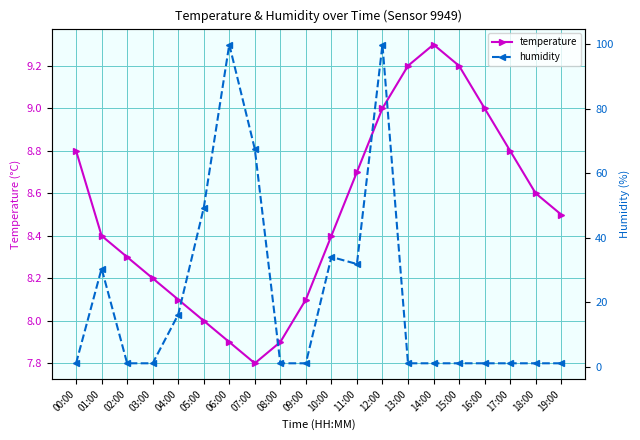

How many lines are shown in the chart?

2